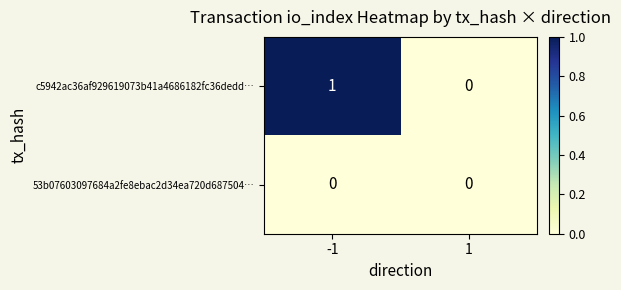

At which category is the sum across all series the highest?

-1